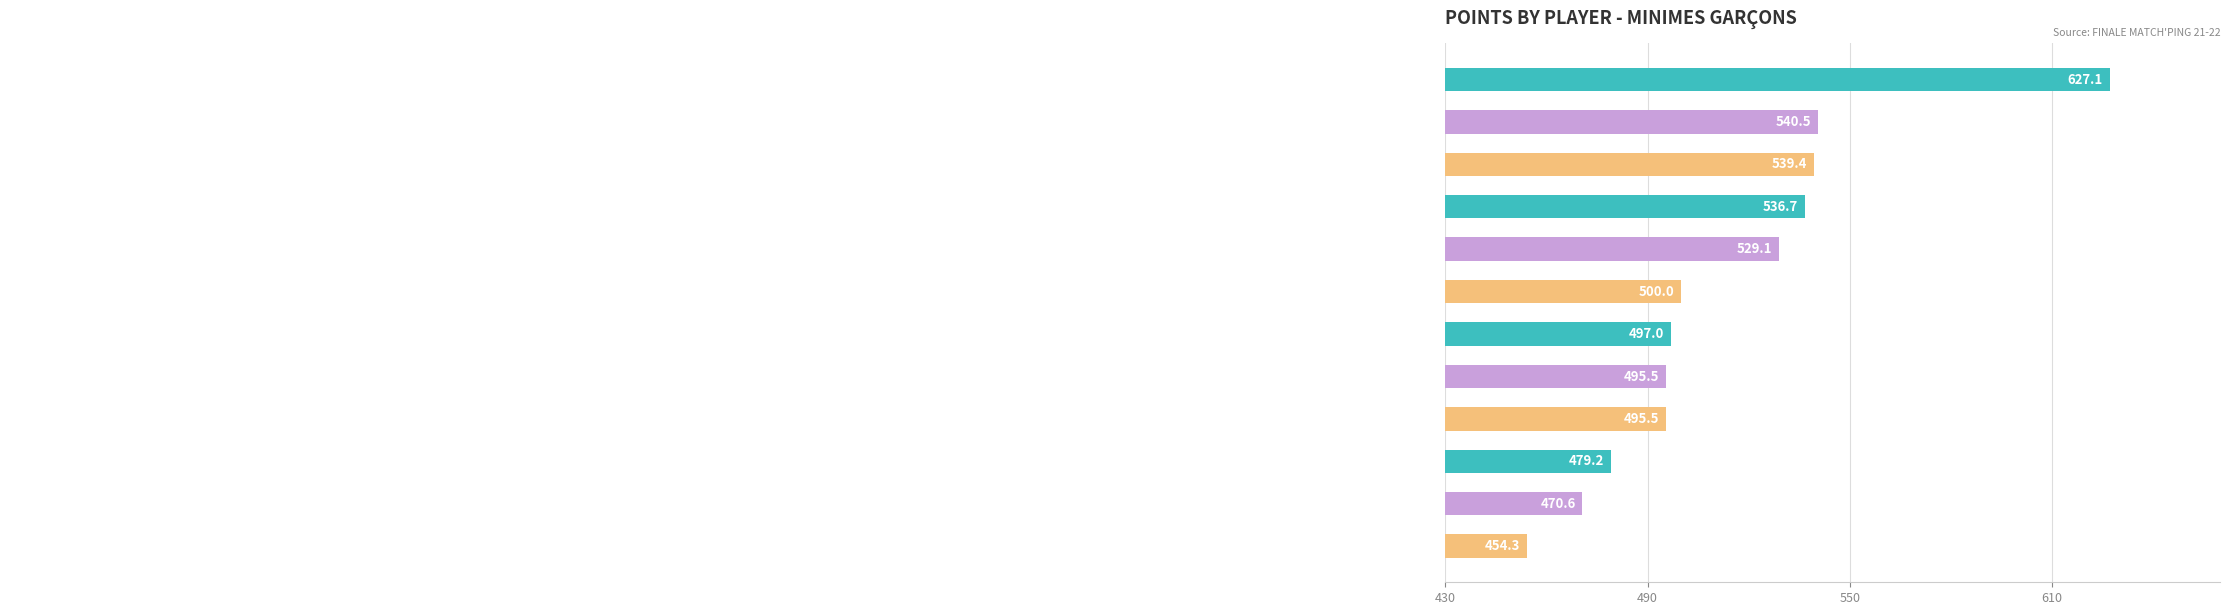

What is the average value?

513.7